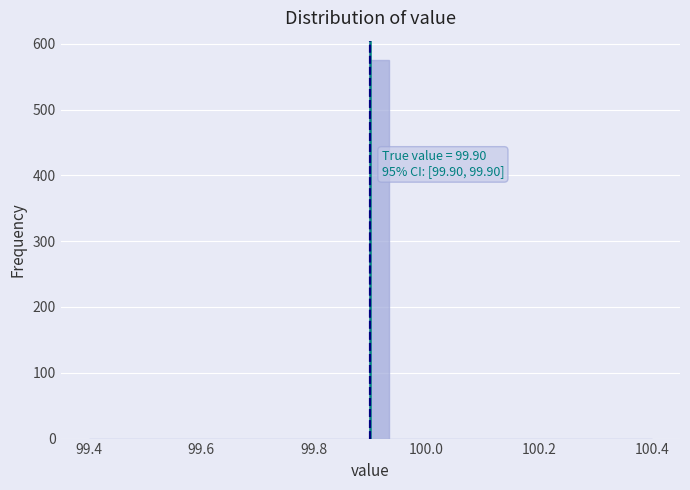

Around what value on the x-axis is the tallest bar? Give the approximate position of its centre, as read against the axis.

99.92